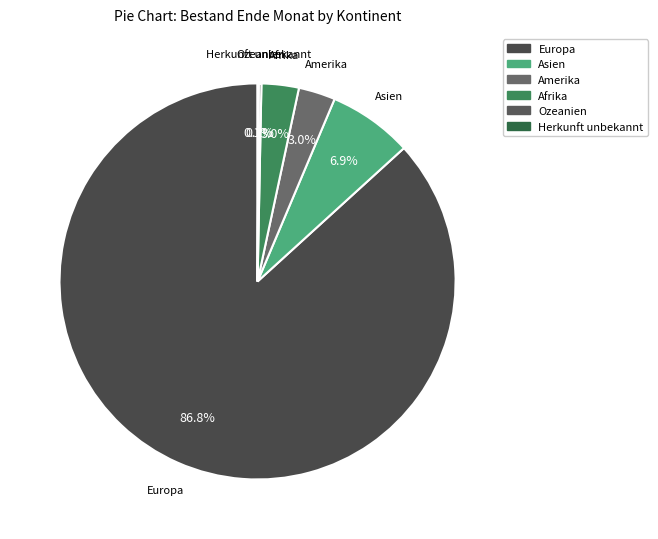

To the nearest percent, what portion does Europa represent?

87%